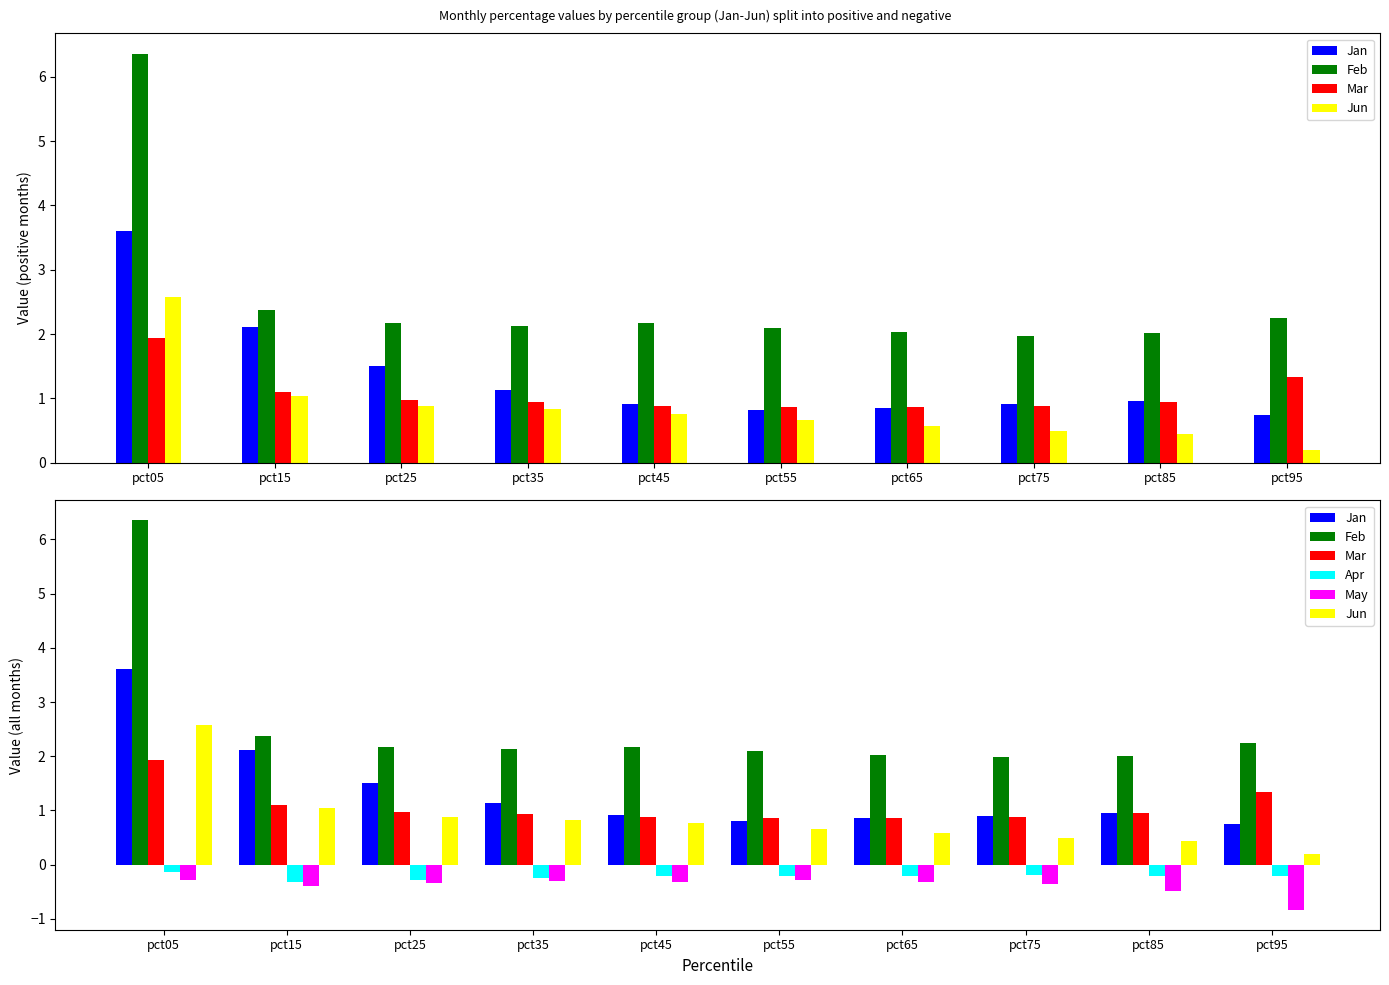

What are all the series names shown in the legend?

Jan, Feb, Mar, Jun, Apr, May